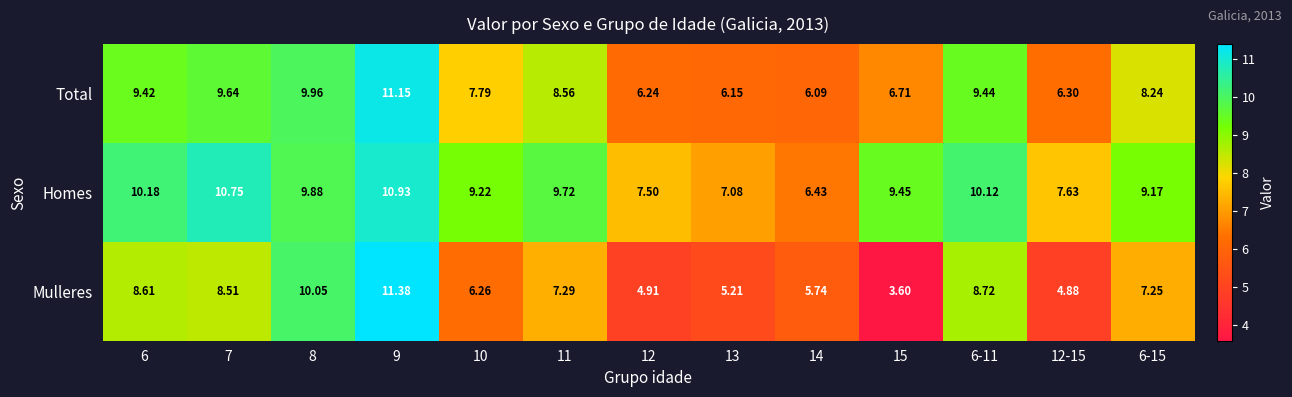

Which series has the largest total across all categories?

Homes